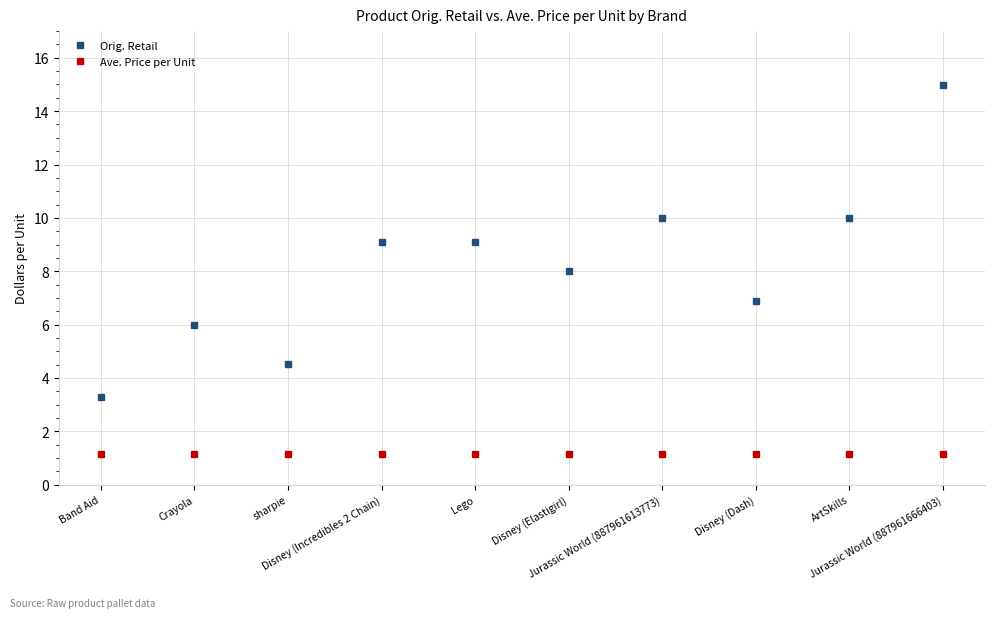

Reading left to right, extract all data points from this chart.

Orig. Retail: Band Aid=3.3	Crayola=6.0	sharpie=4.5	Disney (Incredibles 2 Chain)=9.1	Lego=9.1	Disney (Elastigirl)=8.0	Jurassic World (887961613773)=10.0	Disney (Dash)=6.9	ArtSkills=10.0	Jurassic World (887961666403)=15.0
Ave. Price per Unit: Band Aid=1.1	Crayola=1.1	sharpie=1.1	Disney (Incredibles 2 Chain)=1.1	Lego=1.1	Disney (Elastigirl)=1.1	Jurassic World (887961613773)=1.1	Disney (Dash)=1.1	ArtSkills=1.1	Jurassic World (887961666403)=1.1